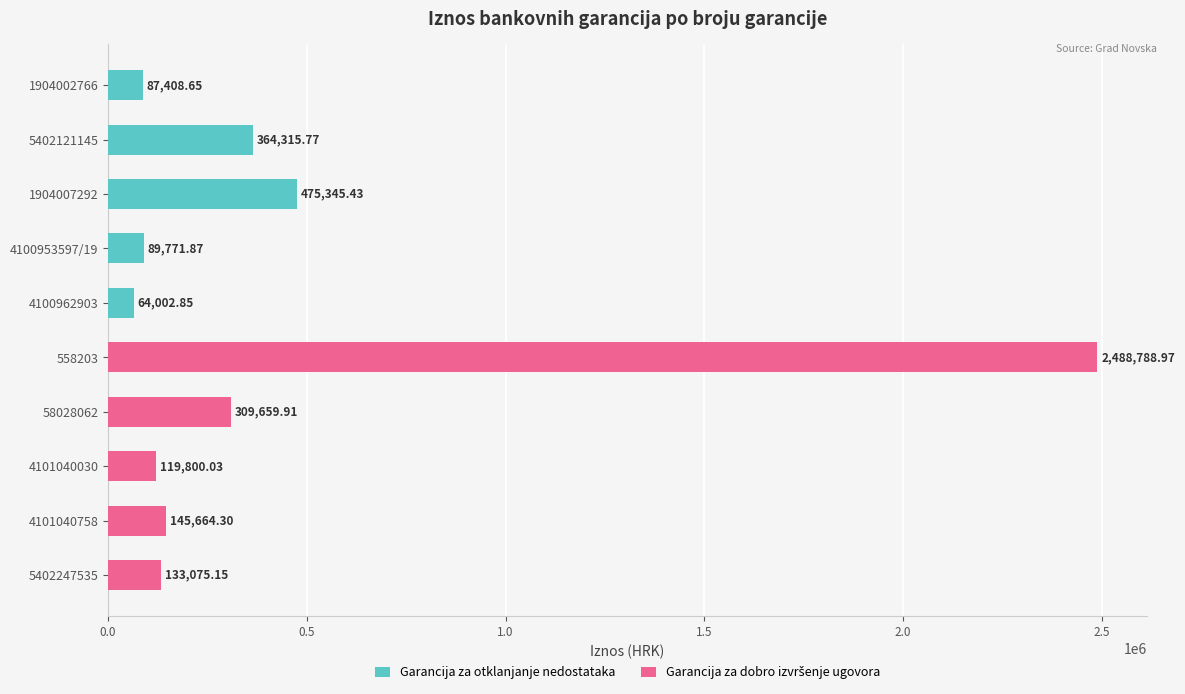

Which series has the widest spread of values?

Garancija za dobro izvršenje ugovora